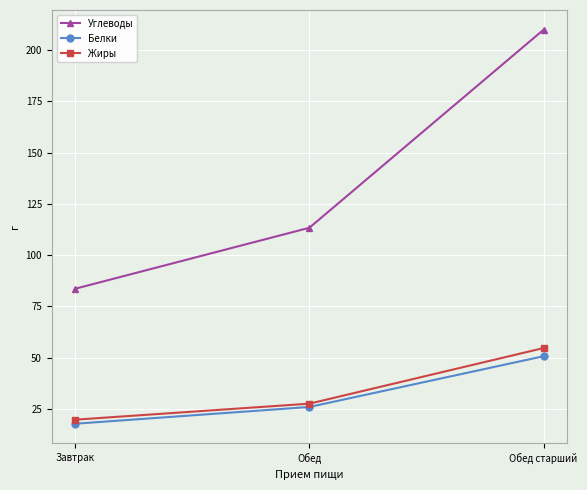

Is the value of Углеводы at Обед старший greater than the value of Белки at Завтрак?

Yes